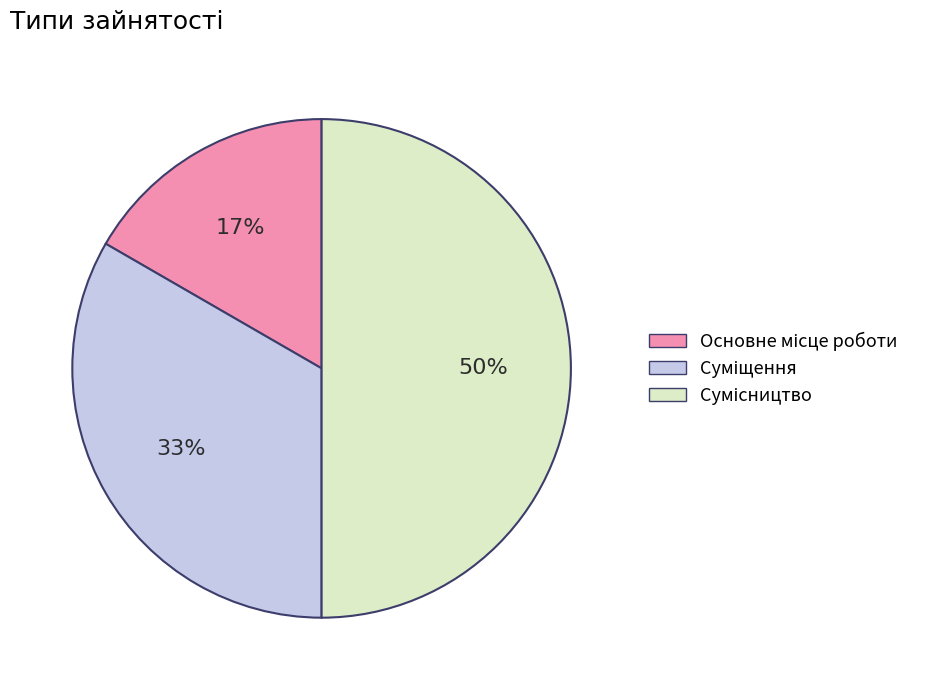

To the nearest percent, what is the average slice percentage?

33%